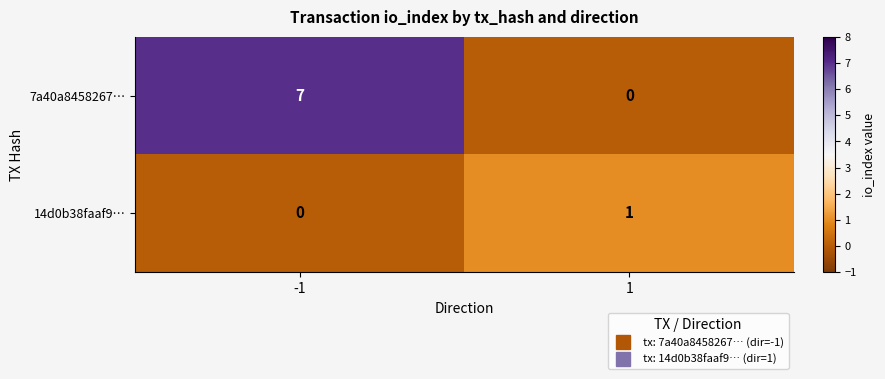

How many distinct data groups are displayed?

2